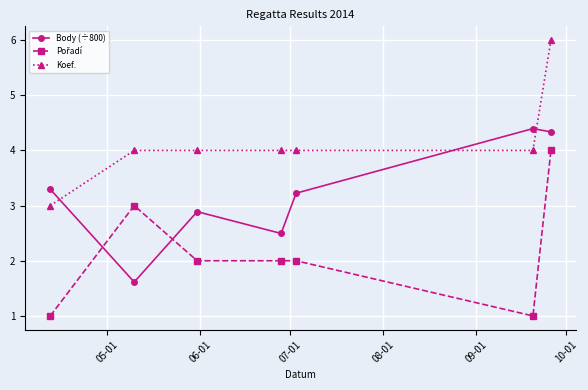

What is the value of the Koef. point at the 2nd from the left?

4.0